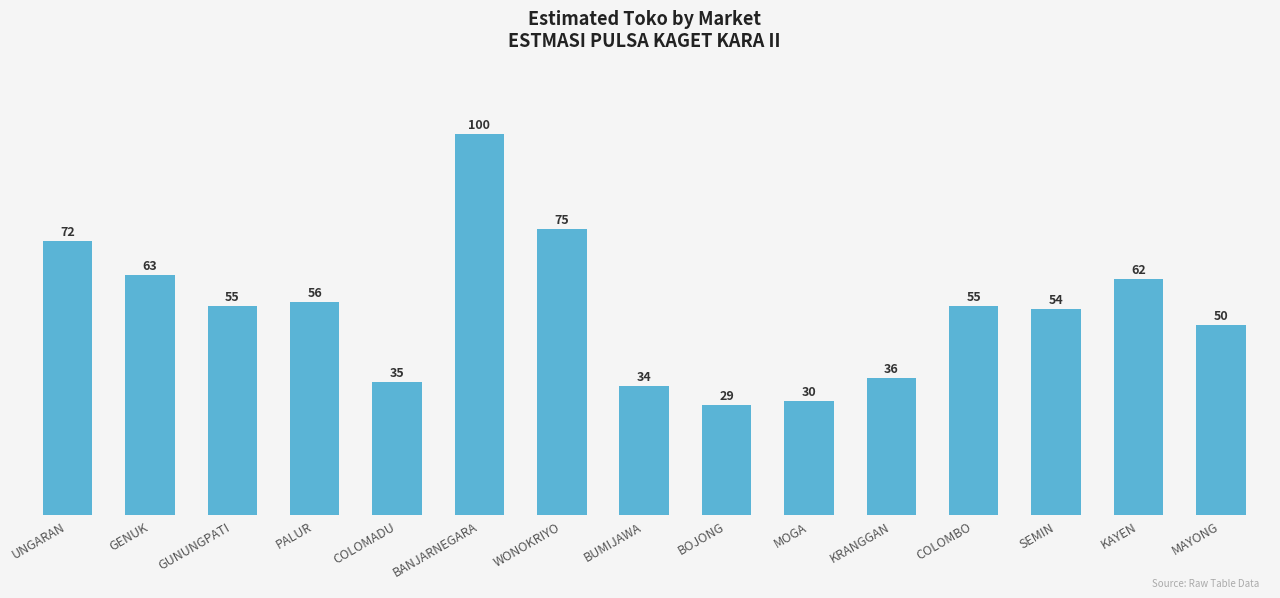

Reading right to left, list all the values displayed in this chart.

MAYONG=50	KAYEN=62	SEMIN=54	COLOMBO=55	KRANGGAN=36	MOGA=30	BOJONG=29	BUMIJAWA=34	WONOKRIYO=75	BANJARNEGARA=100	COLOMADU=35	PALUR=56	GUNUNGPATI=55	GENUK=63	UNGARAN=72